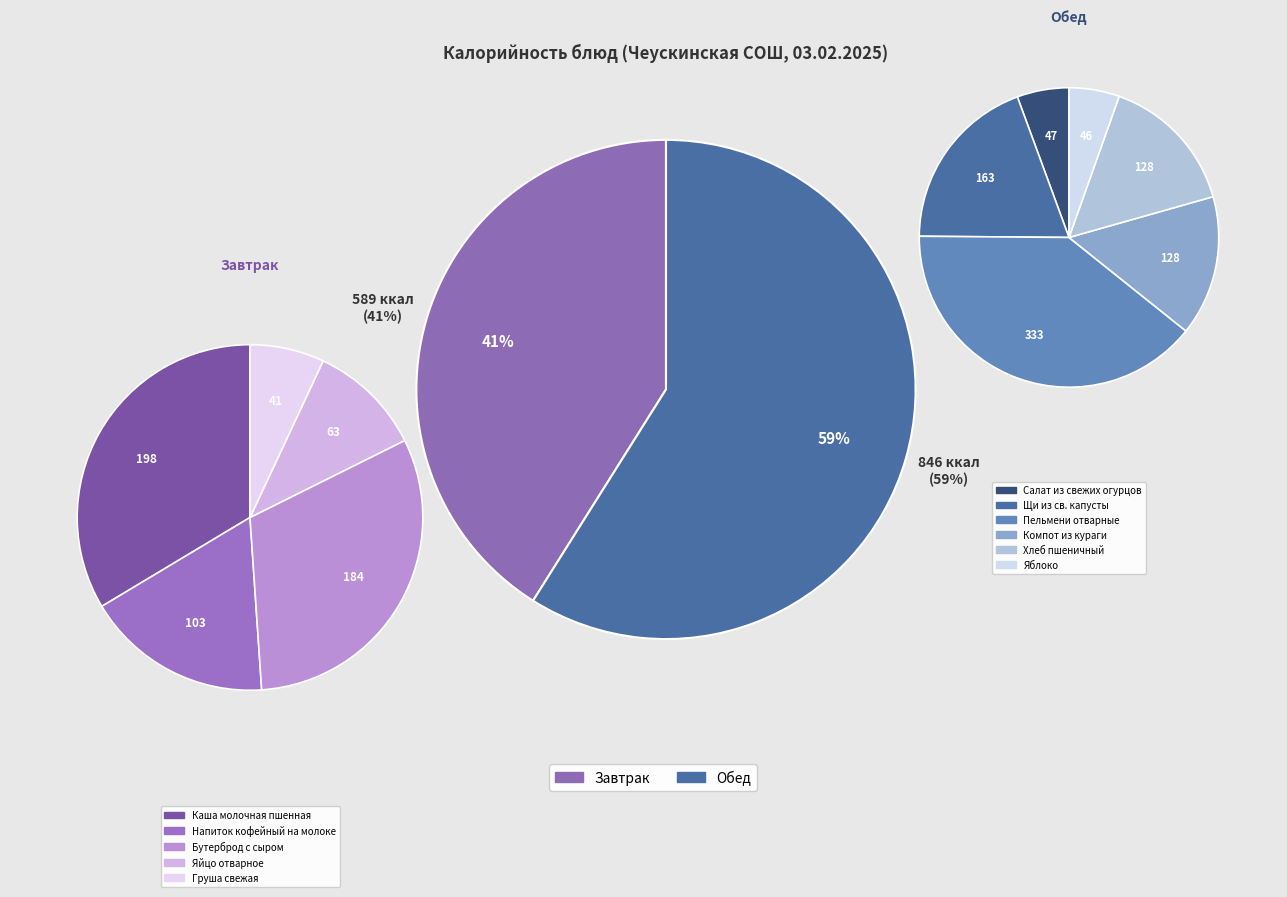

To the nearest percent, what is the combined percentage of Компот из кураги and Салат из свежих огурцов?

12%